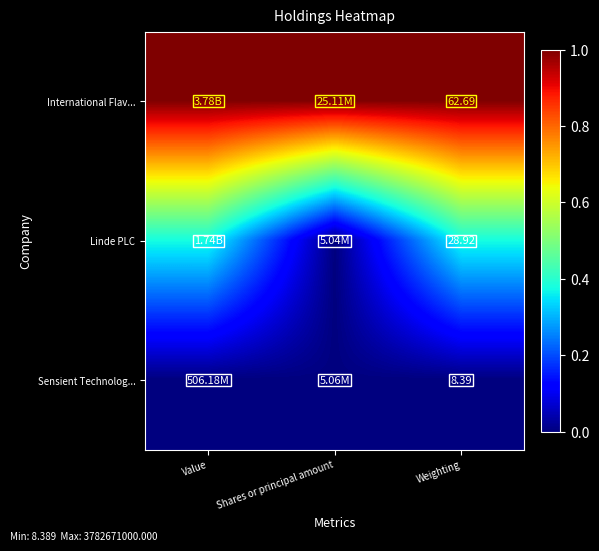

How many distinct data groups are displayed?

3